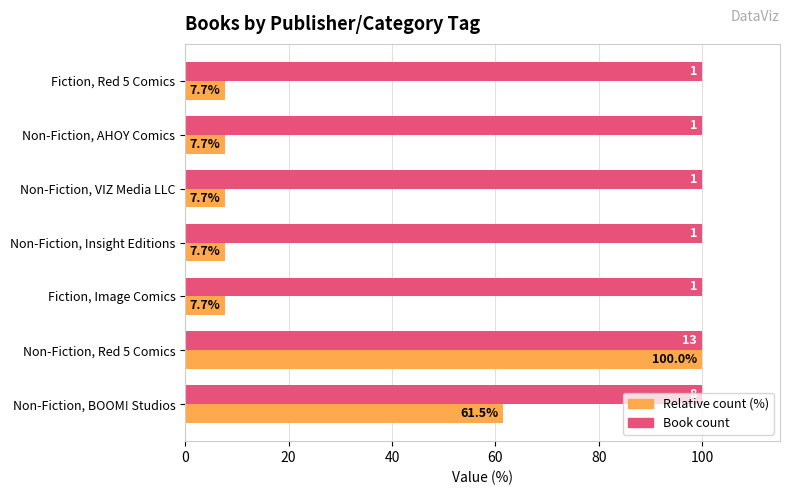

At which category is the sum across all series the highest?

Non-Fiction, Red 5 Comics